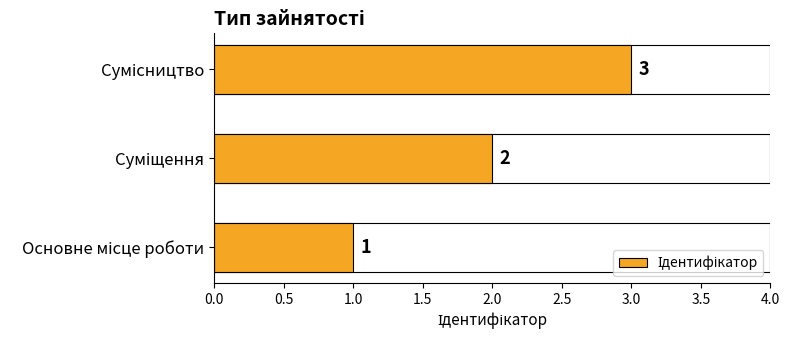

Count the values in the range 1 to 3.

3